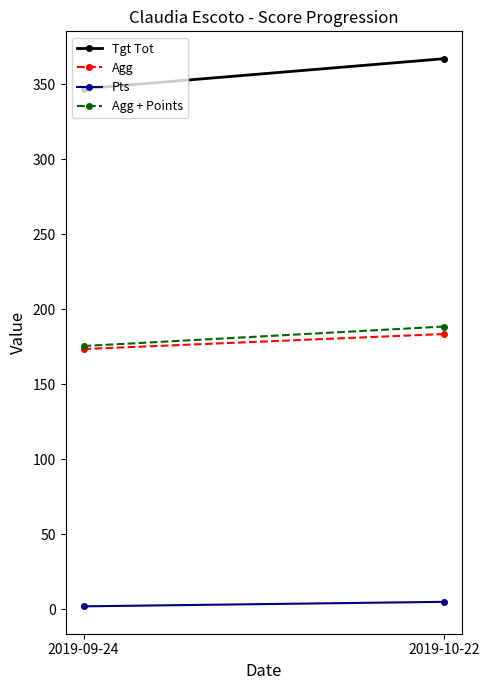

What are all the series names shown in the legend?

Tgt Tot, Agg, Pts, Agg + Points